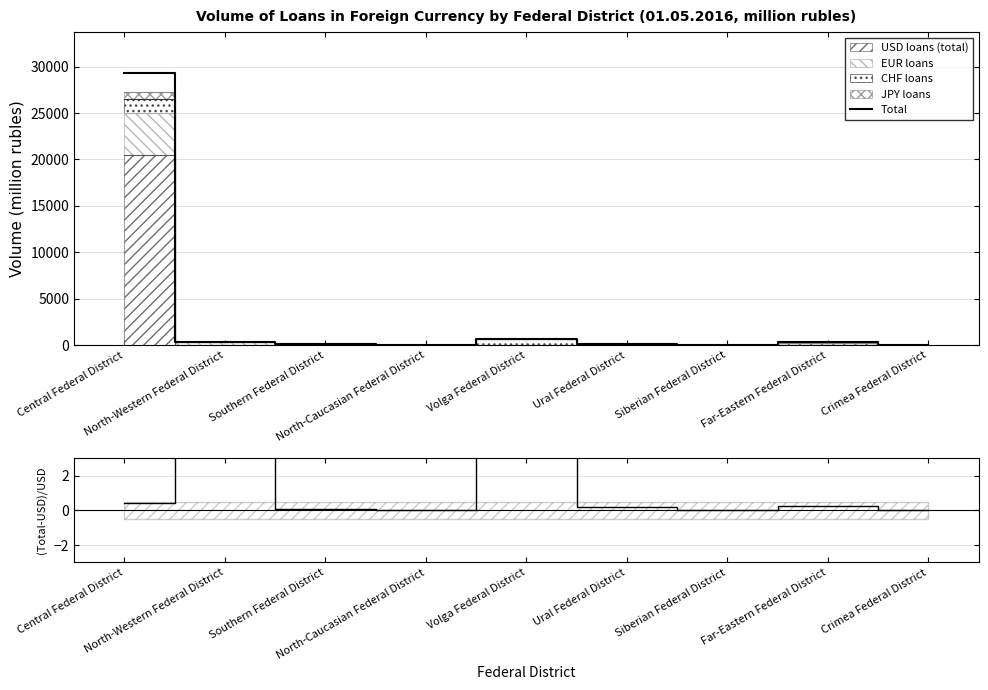

Which series has the widest spread of values?

Total